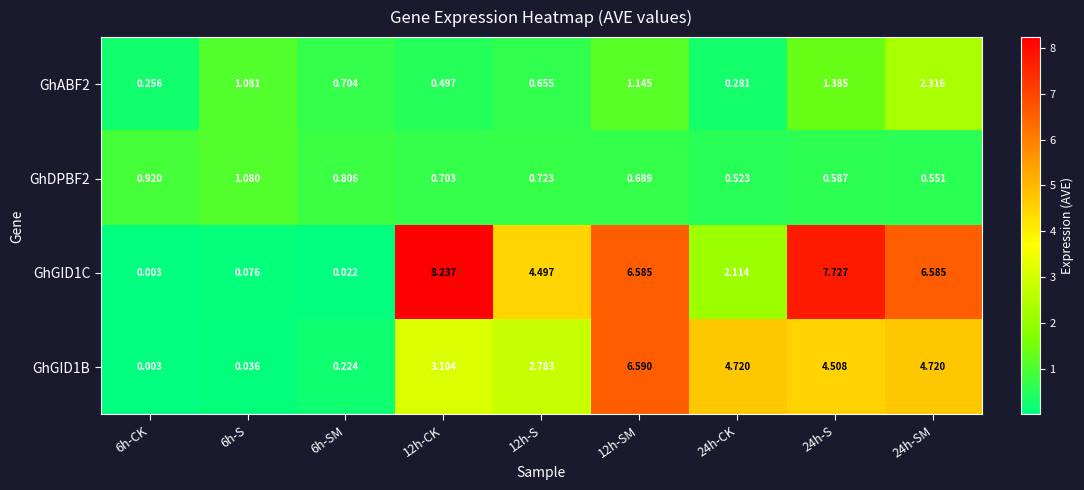

Is the value of GhGID1B at 12h-S greater than the value of GhDPBF2 at 12h-S?

Yes